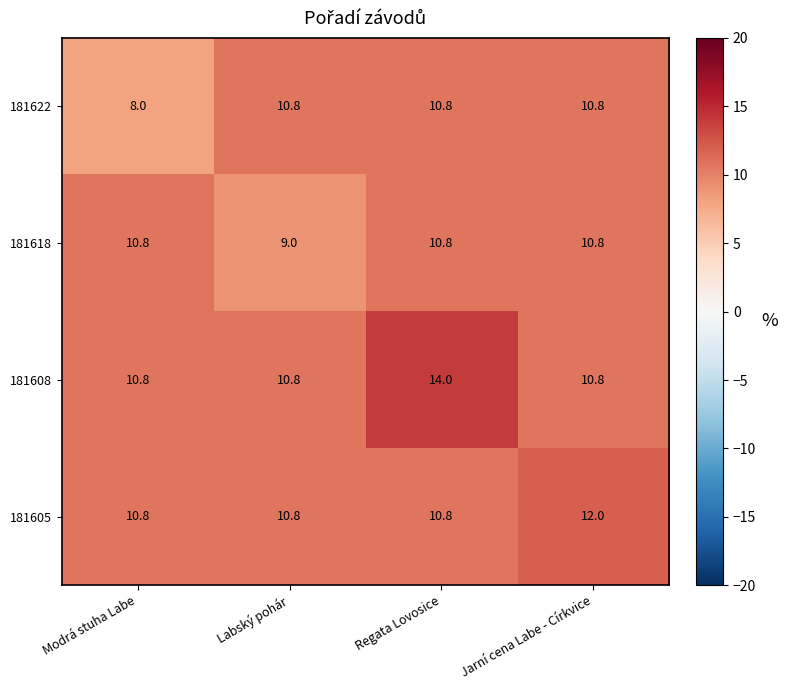

What is the approximate value of 181618 at Labský pohár?

9.0